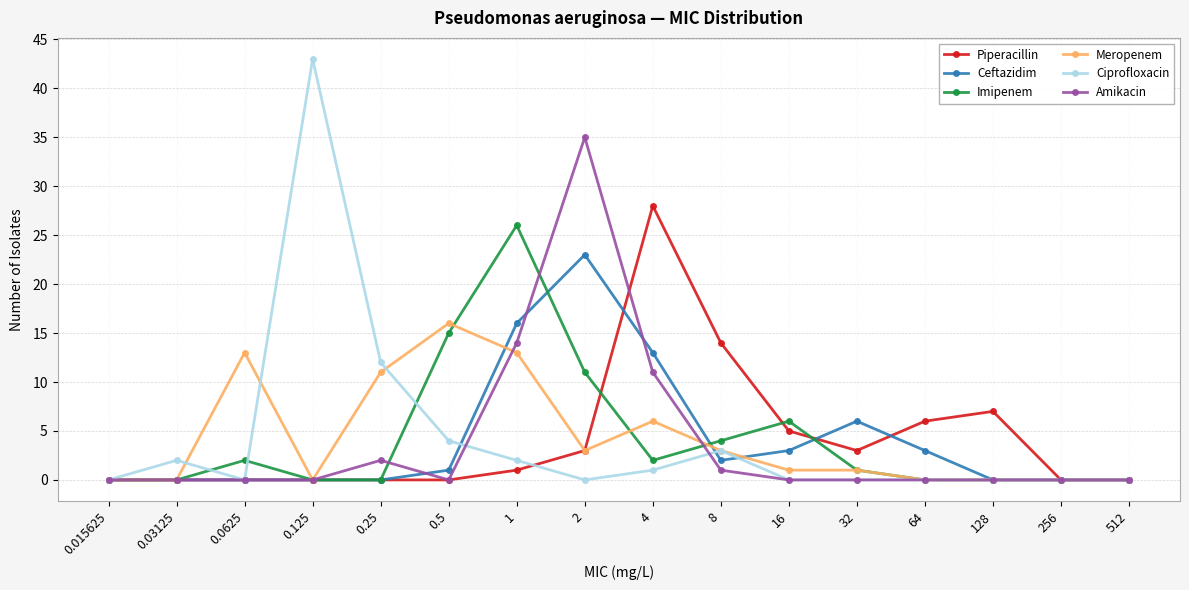

How many lines are shown in the chart?

6